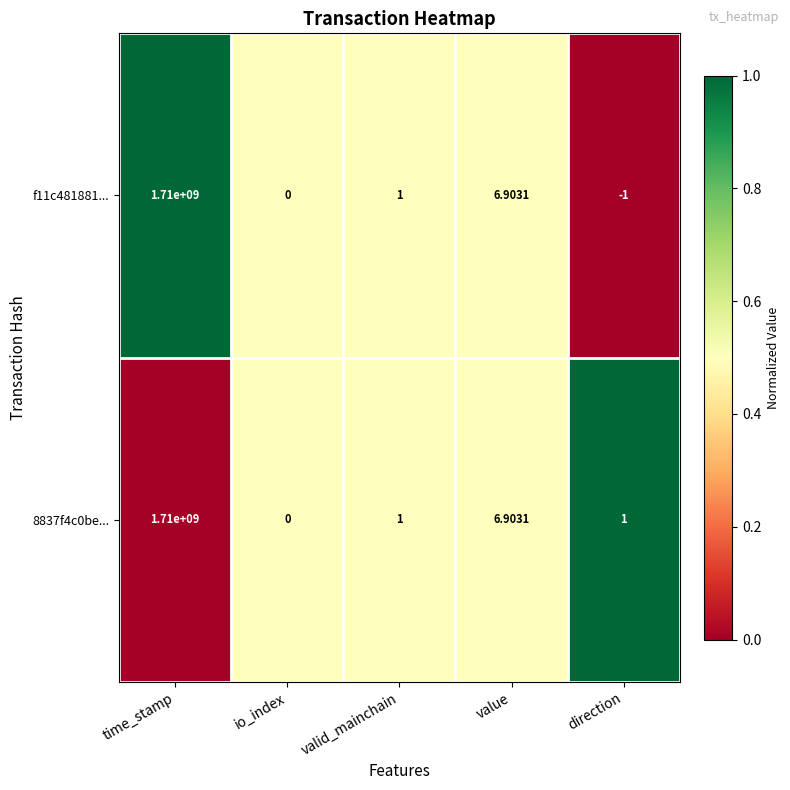

Which label corresponds to the largest value in the chart?

time_stamp